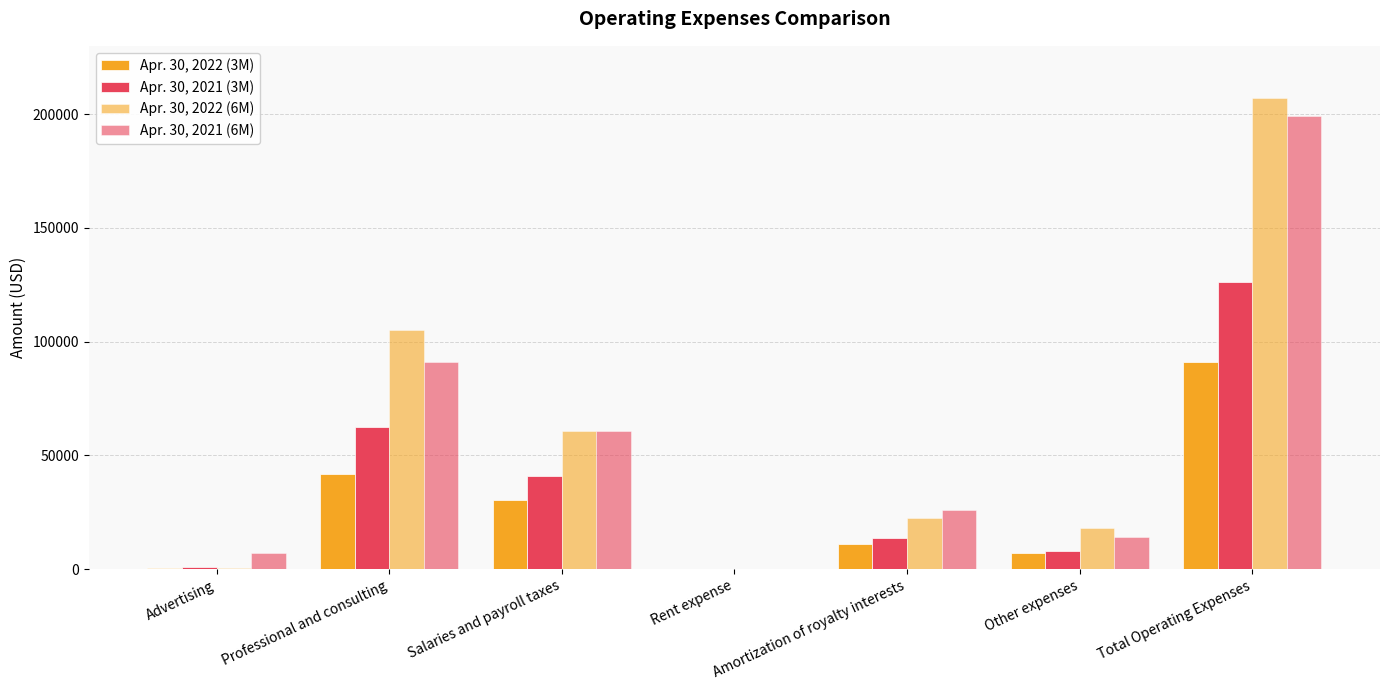

What is the label of the 4th bar from the left?

Rent expense